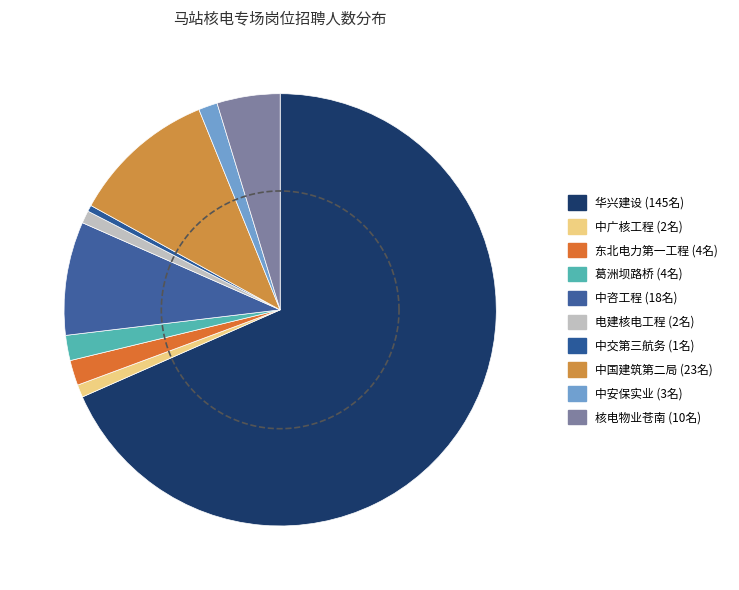

To the nearest percent, what is the combined percentage of 中广核工程有限公司 and 中安保实业集团有限公司?

2%